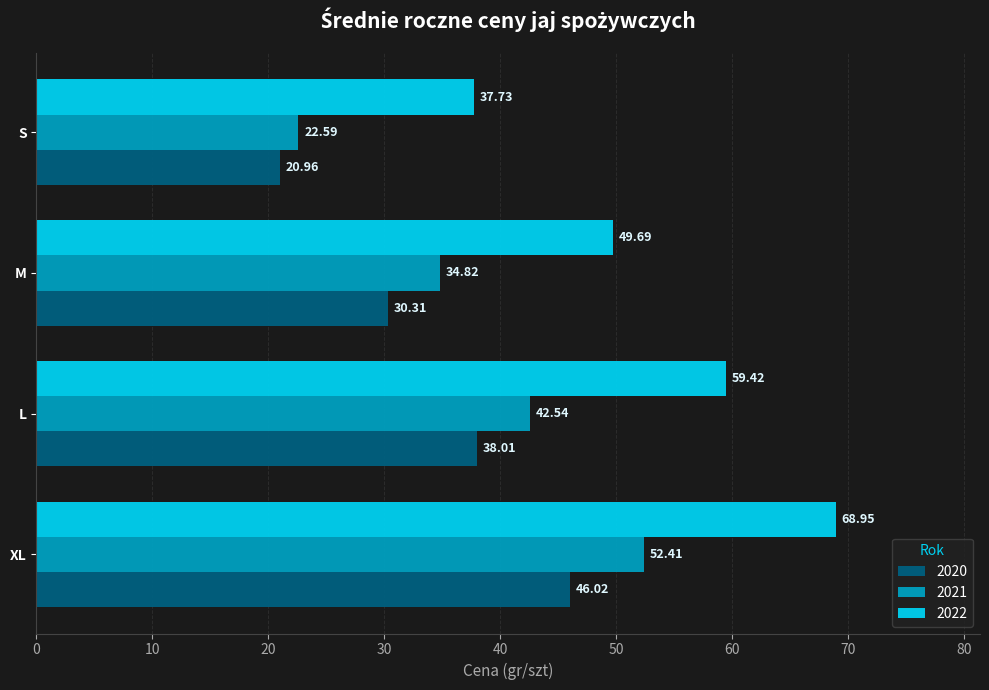

What is the sum of the 2020 values at XL and S?

67.0